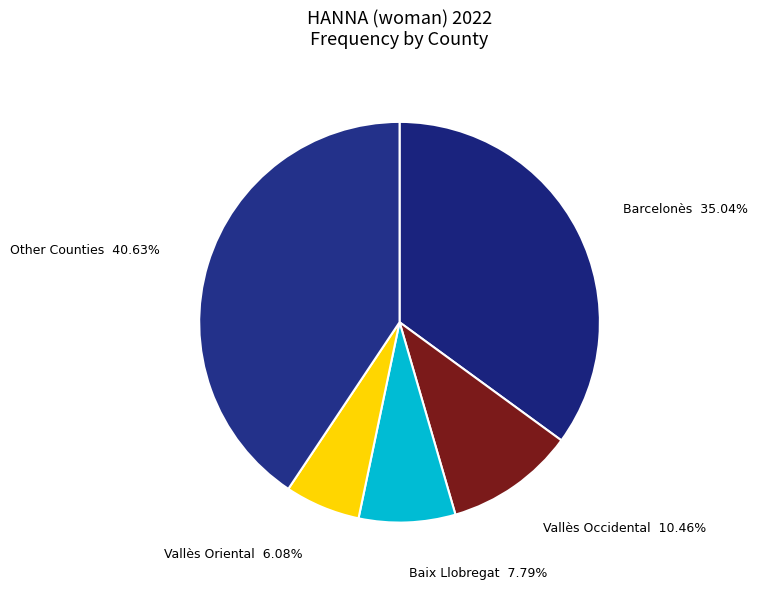

How many slices are in this pie chart?

5